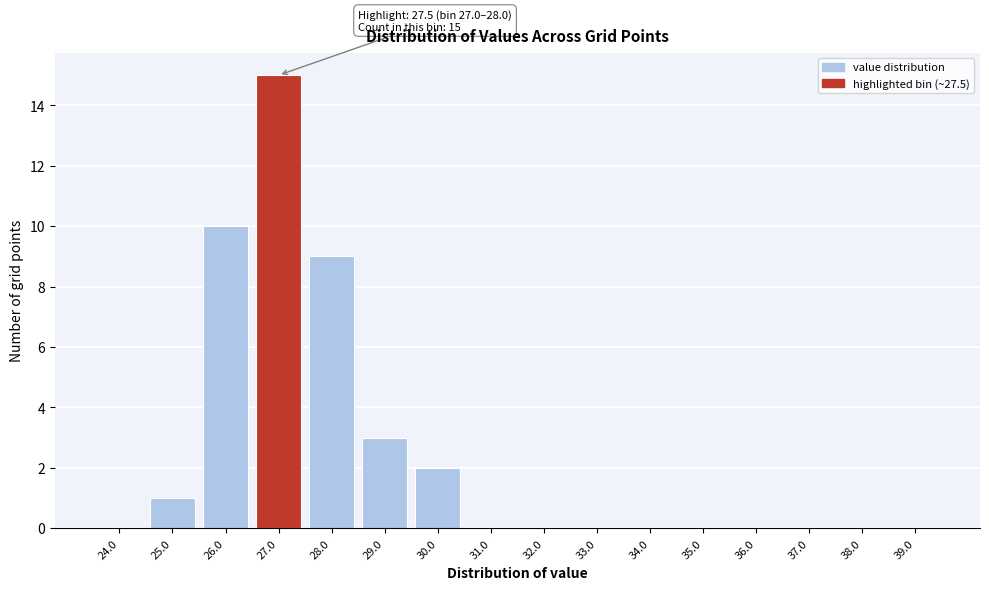

Reading right to left, list all the values displayed in this chart.

39.0=0	38.0=0	37.0=0	36.0=0	35.0=0	34.0=0	33.0=0	32.0=0	31.0=0	30.0=2	29.0=3	28.0=9	27.0=15	26.0=10	25.0=1	24.0=0